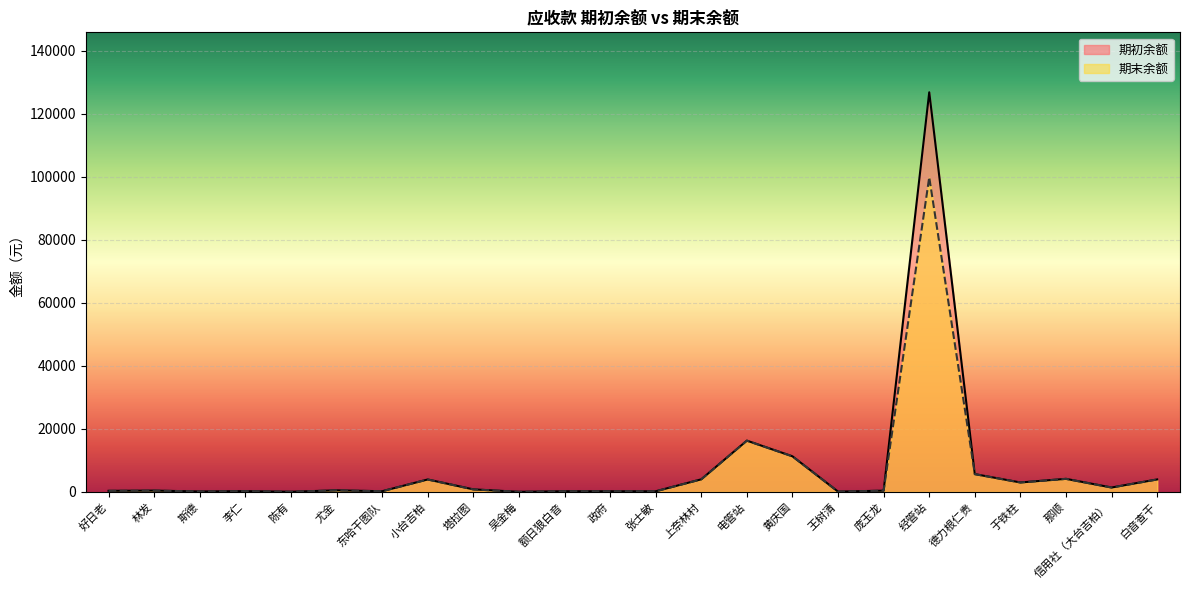

What is the label of the 22nd point from the left?

那顺